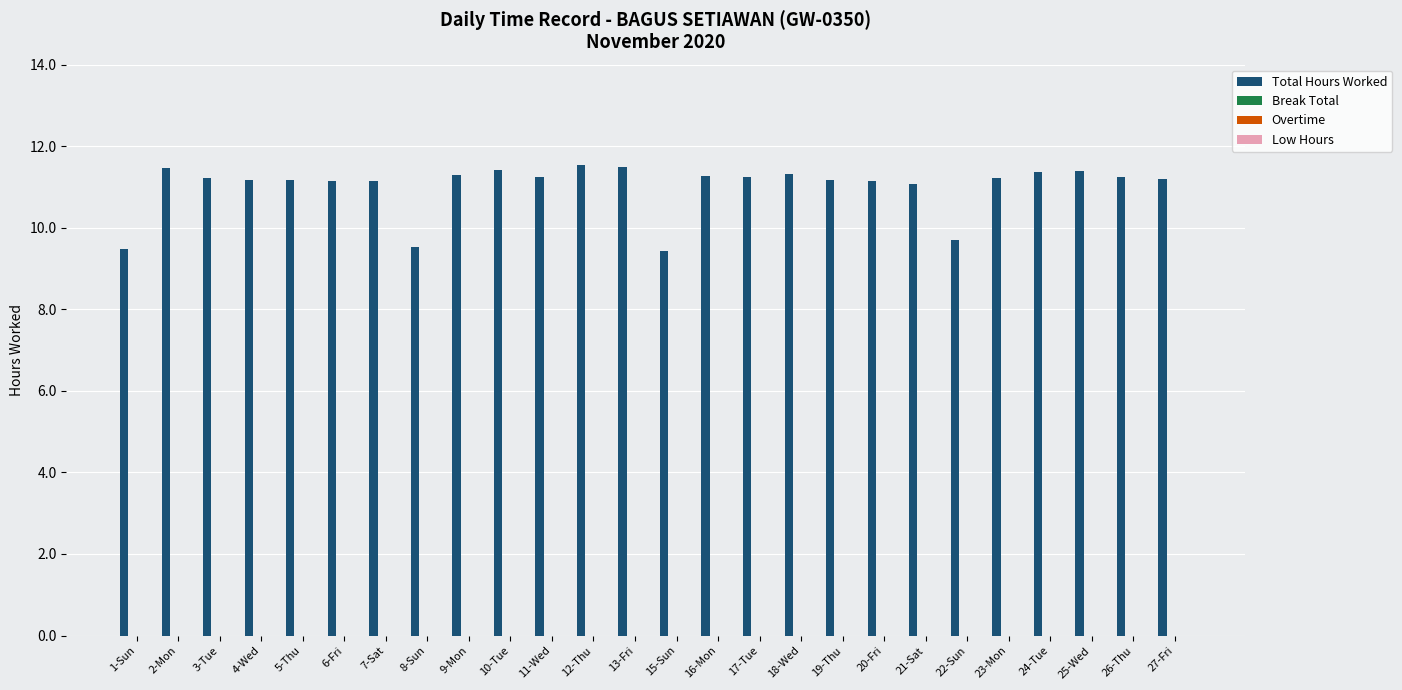

What is the greatest value displayed?

11.5